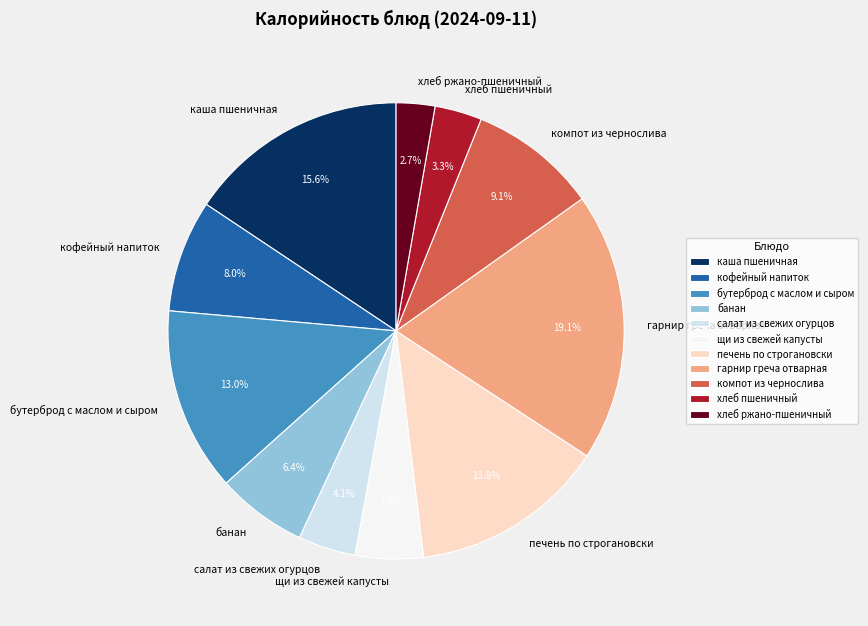

To the nearest percent, what is the difference between the largest and smallest slice percentages?

16%